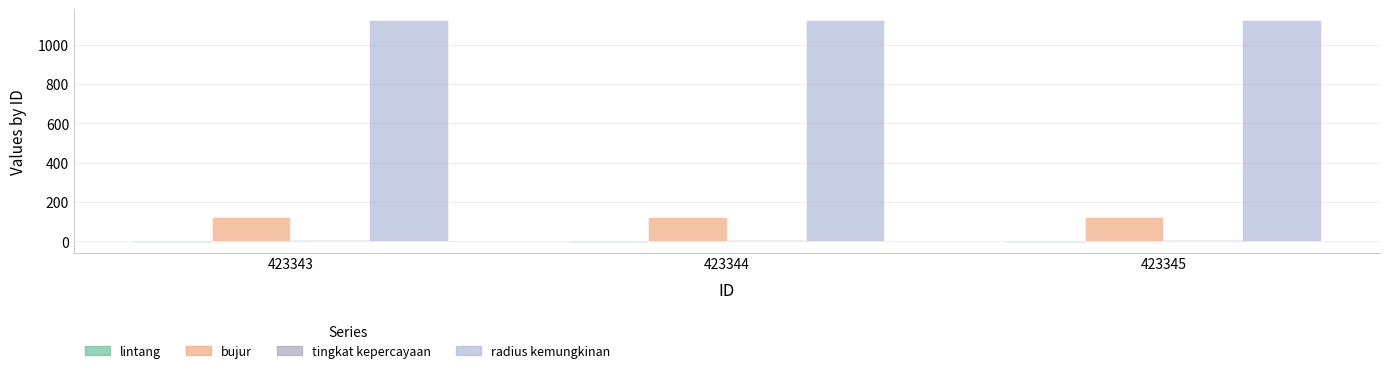

What is the difference between the highest and lowest values at 423344?

1126.2